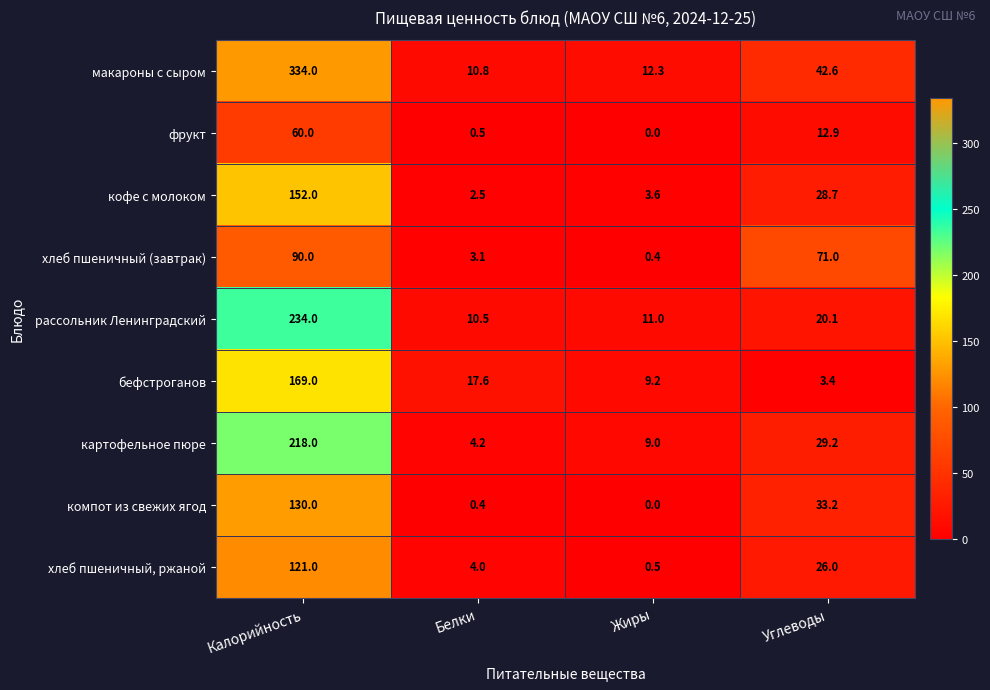

The value of кофе с молоком at Жиры is 5.4. True or false?

False